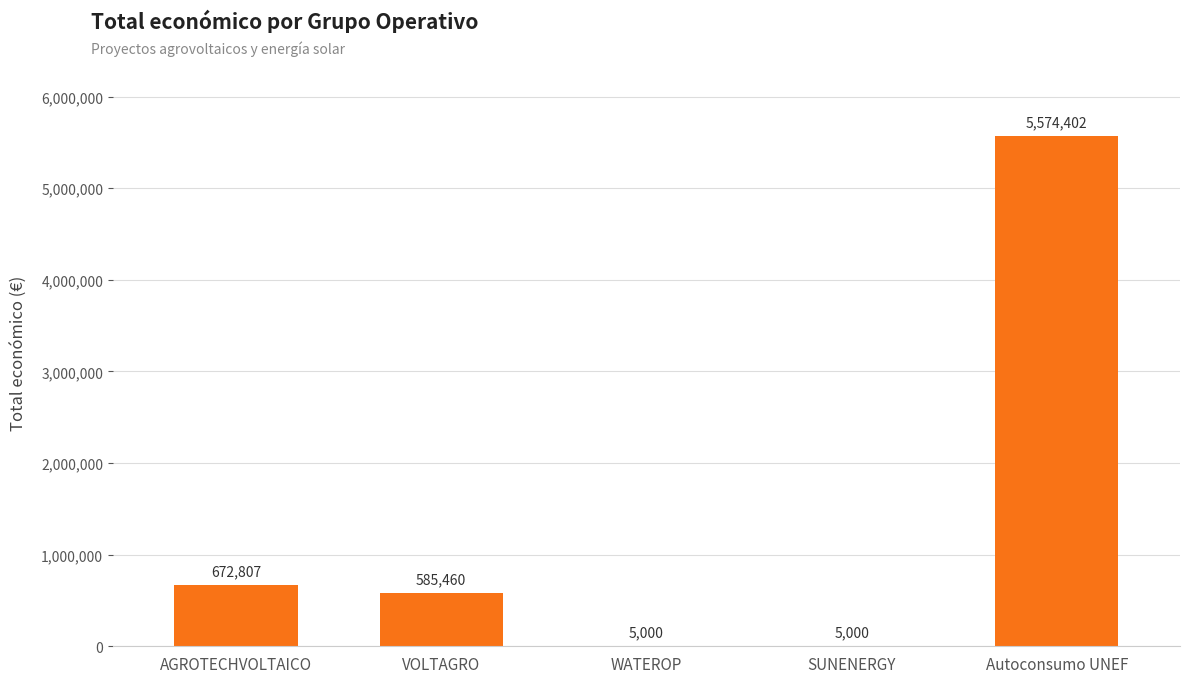

Does the chart contain stacked bars?

No